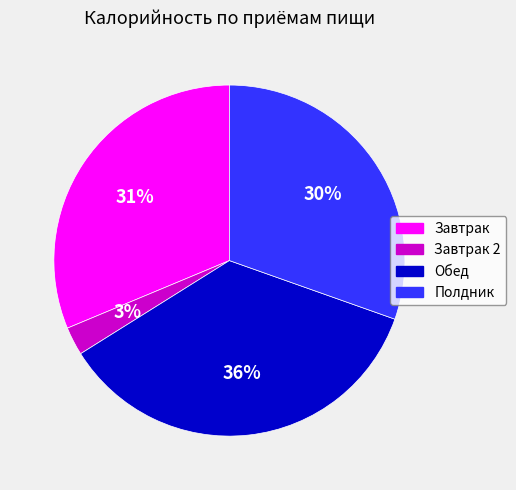

Does any single category account for the majority?

No